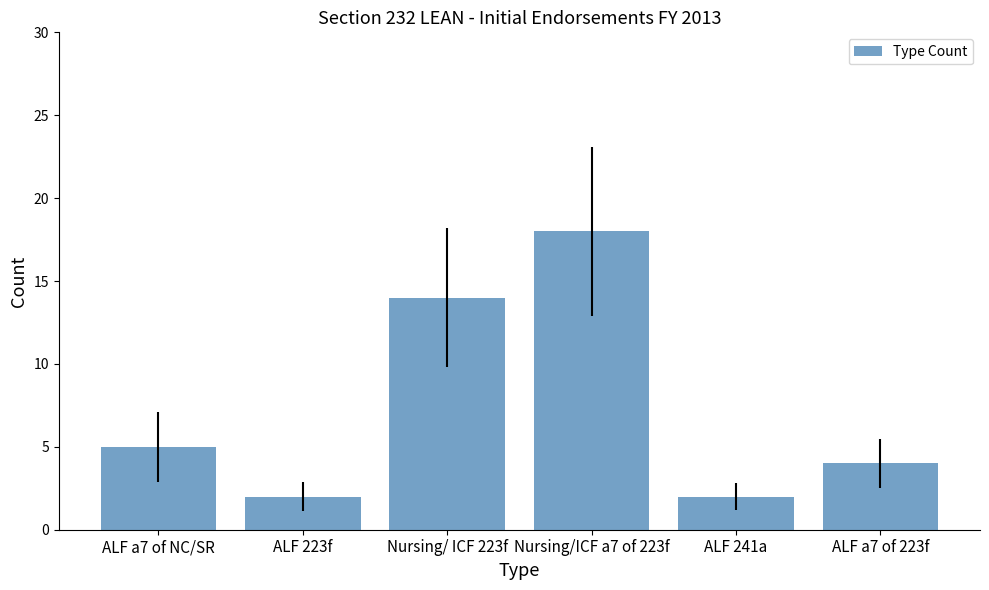

What is the maximum value shown in the chart?

18